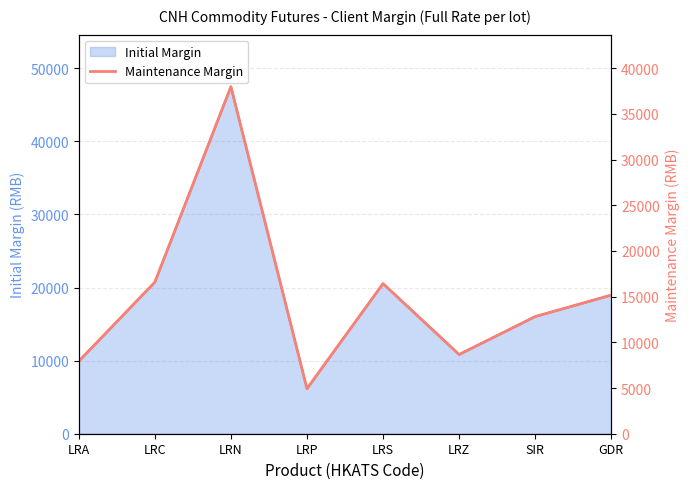

Reading right to left, extract all data points from this chart.

15172	12820	8671	16428	4936	37984	16587	7936